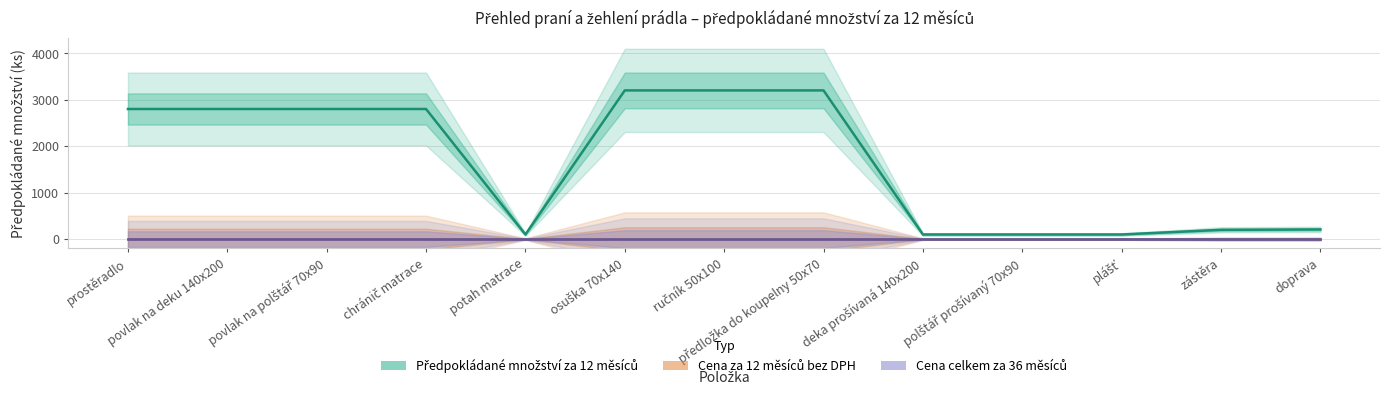

How many values in the Předpokládané množství za 12 měsíců series exceed 2800?

3